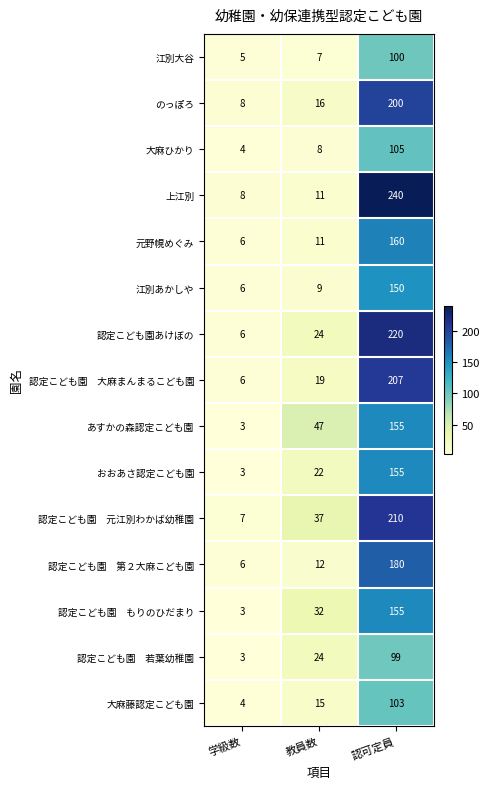

Read the おおあさ認定こども園 value at 教員数, to the nearest 5.

20